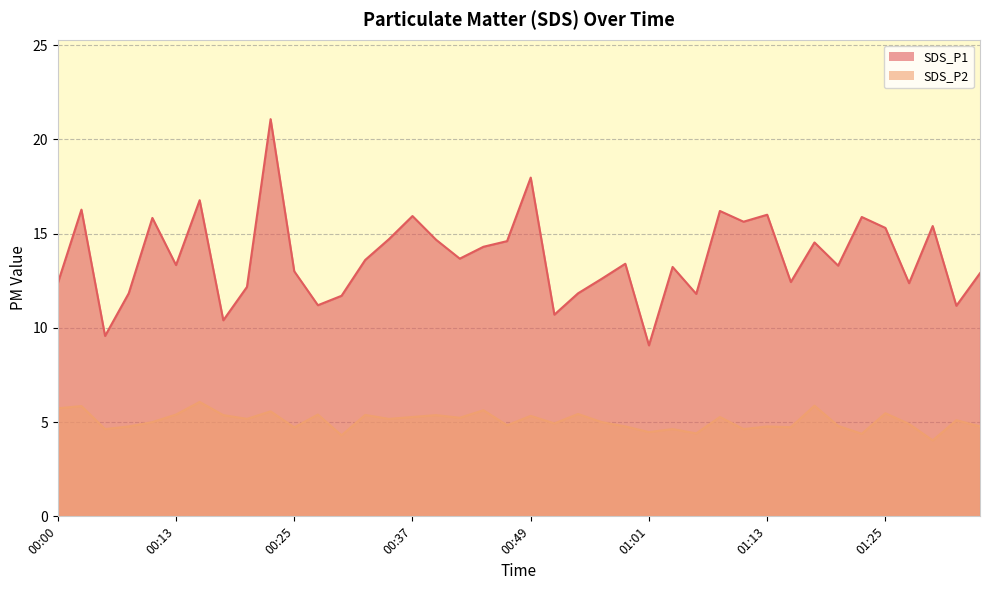

True or false: SDS_P2 and SDS_P1 intersect in this chart.

False